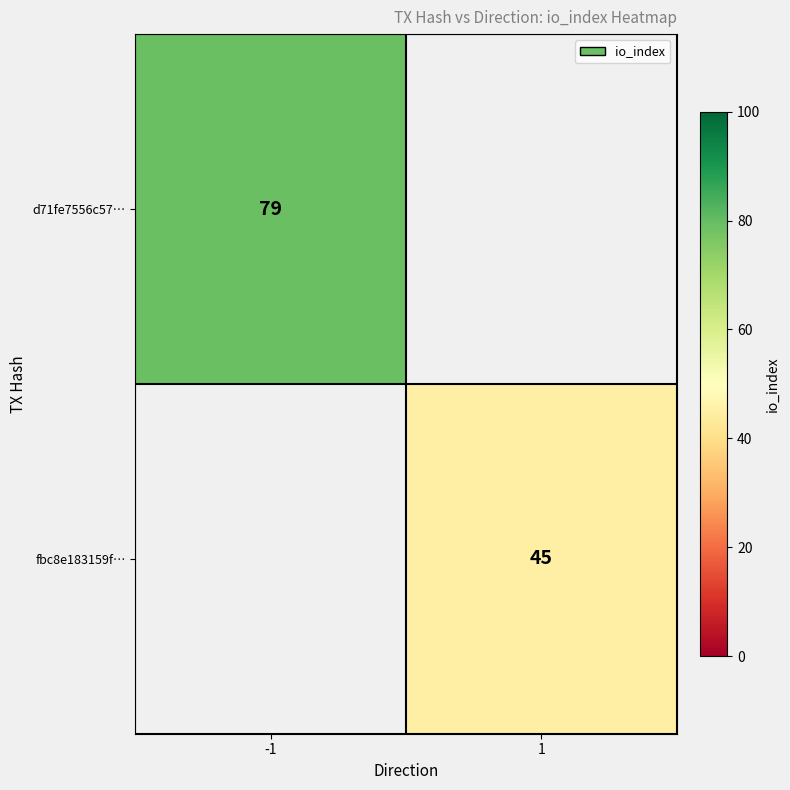

The value of d71fe7556c57… at -1 is 30. True or false?

False